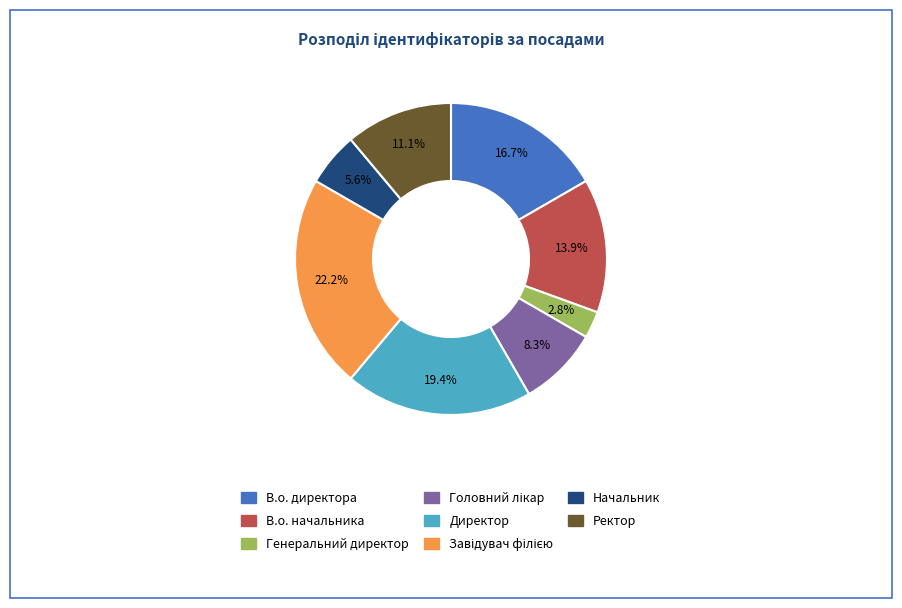

What is the smallest slice in the pie chart?

Генеральний директор